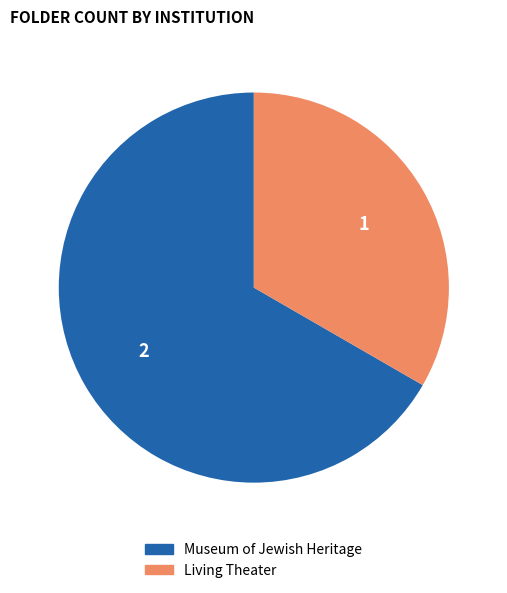

Combined, do Living Theater and Museum of Jewish Heritage account for over 50%?

Yes